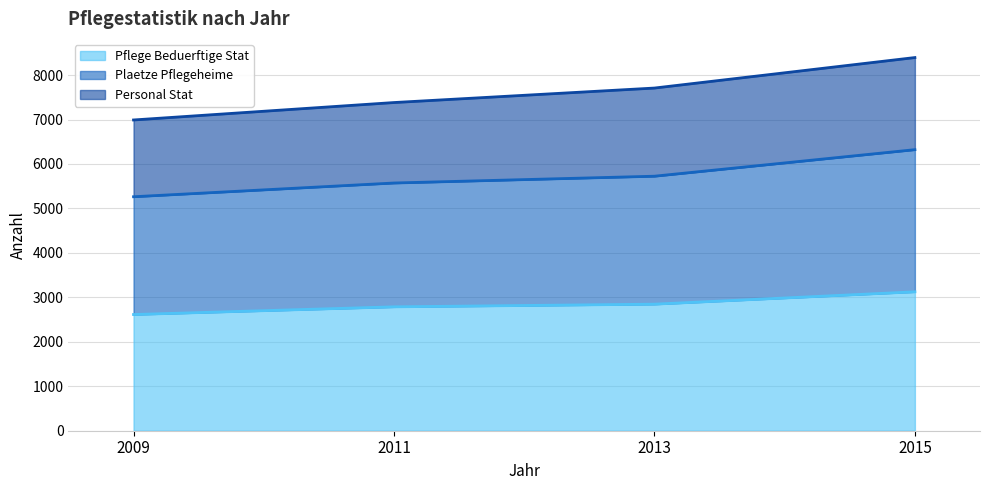

Is it true that PLAETZE_PFLEGEHEIME equals 11119 at 2015?

False